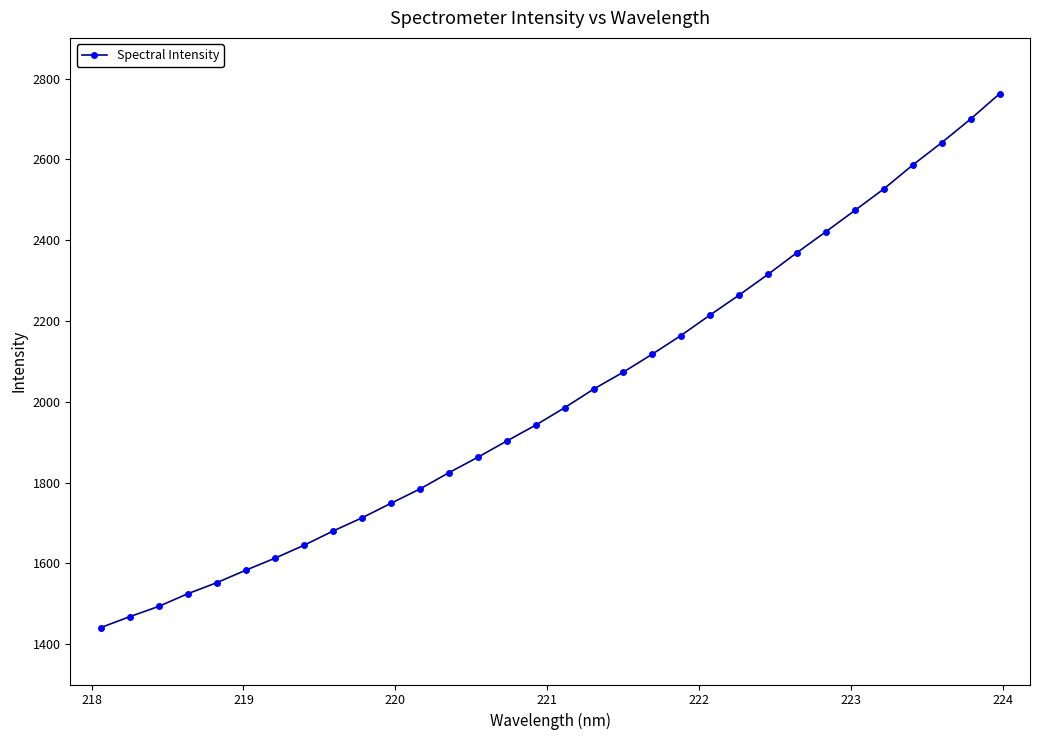

What is the sum of all values?

64423.0